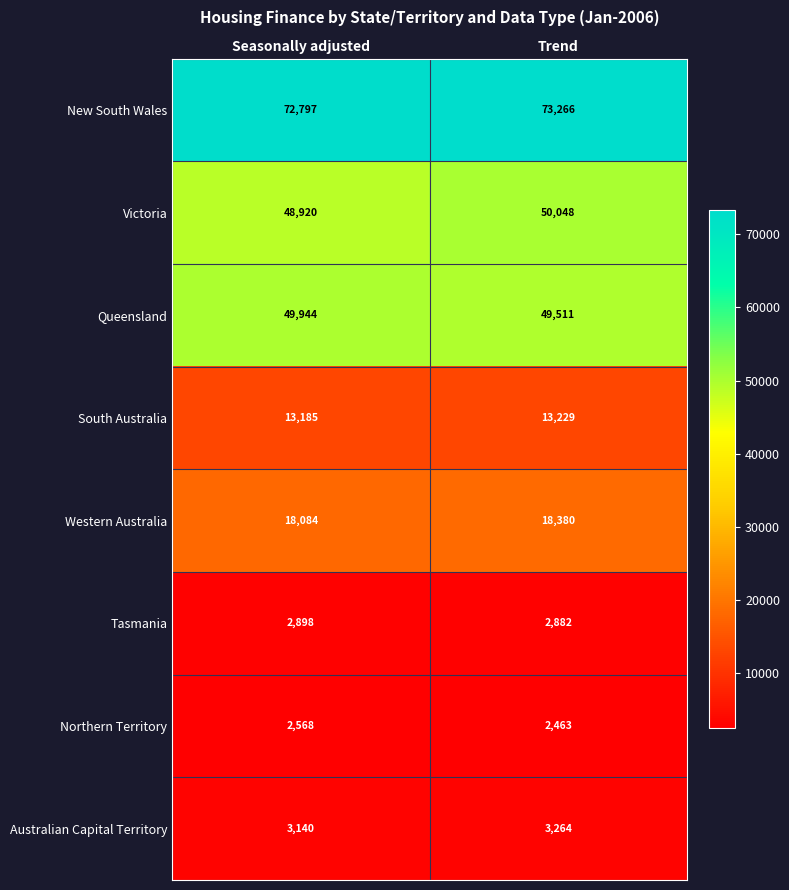

Reading left to right, extract all data points from this chart.

New South Wales: Seasonally adjusted=72797	Trend=73266
Victoria: Seasonally adjusted=48920	Trend=50048
Queensland: Seasonally adjusted=49944	Trend=49511
South Australia: Seasonally adjusted=13185	Trend=13229
Western Australia: Seasonally adjusted=18084	Trend=18380
Tasmania: Seasonally adjusted=2898	Trend=2882
Northern Territory: Seasonally adjusted=2568	Trend=2463
Australian Capital Territory: Seasonally adjusted=3140	Trend=3264